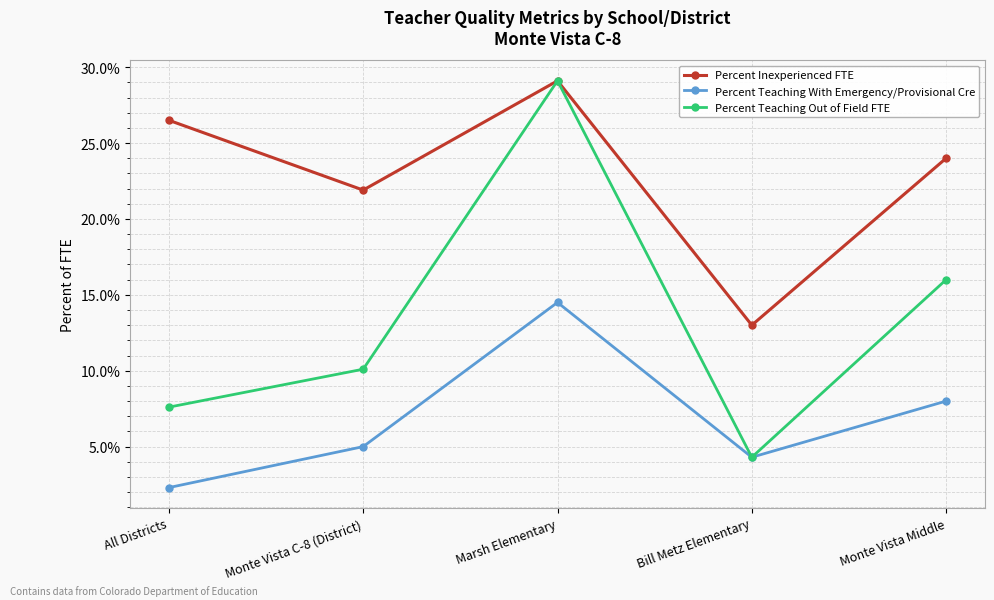

What are all the series names shown in the legend?

Percent Inexperienced FTE, Percent Teaching With Emergency/Provisional Cre, Percent Teaching Out of Field FTE